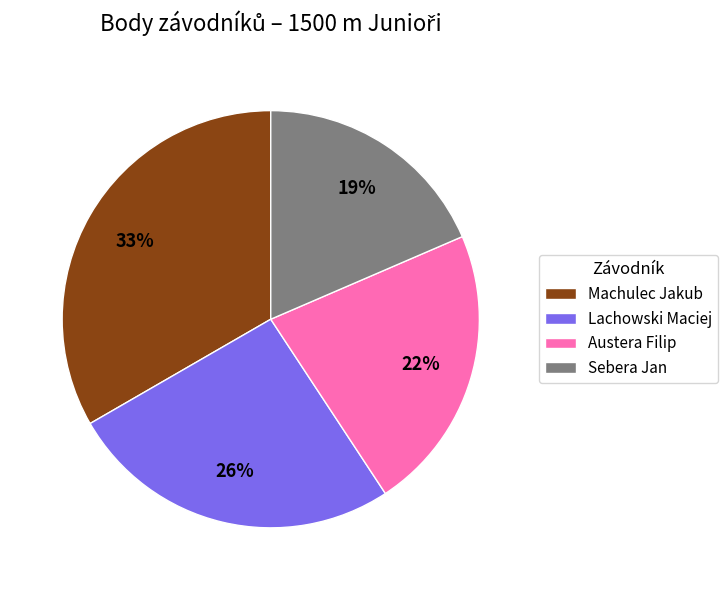

What is the smallest slice in the pie chart?

Sebera Jan